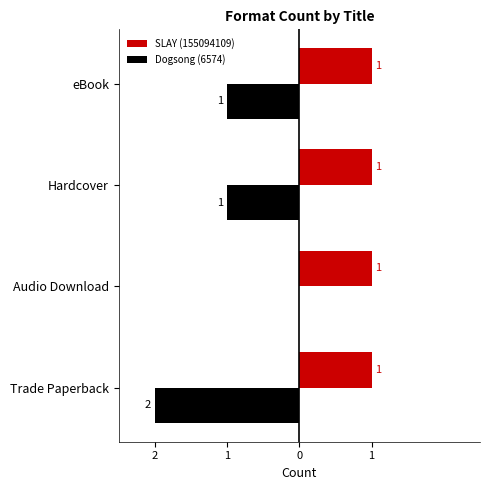

What are all the series names shown in the legend?

SLAY (155094109), Dogsong (6574)